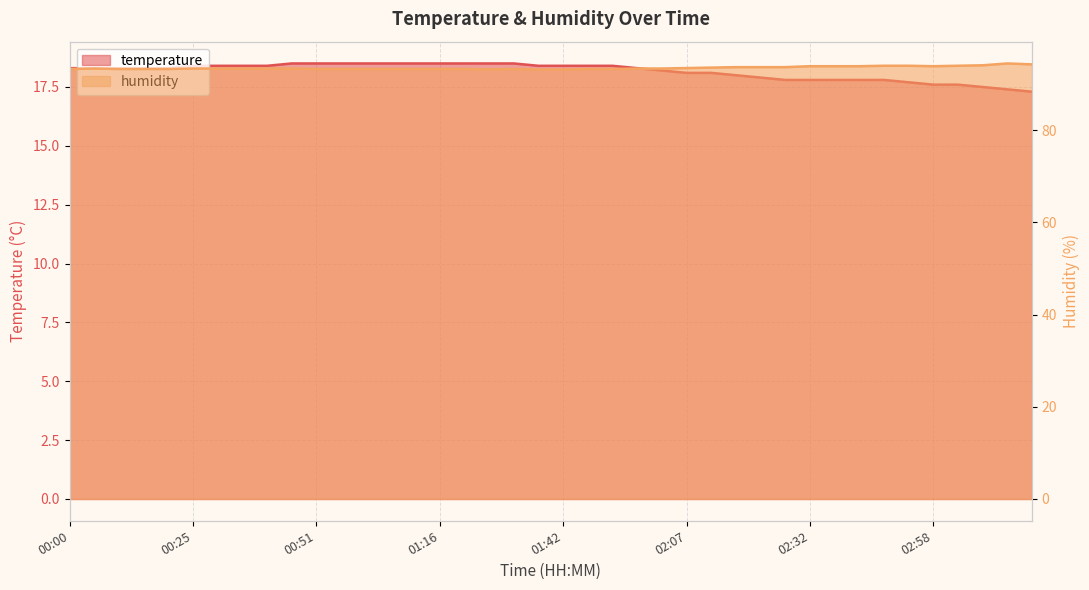

At which category is the sum across all series the highest?

00:46